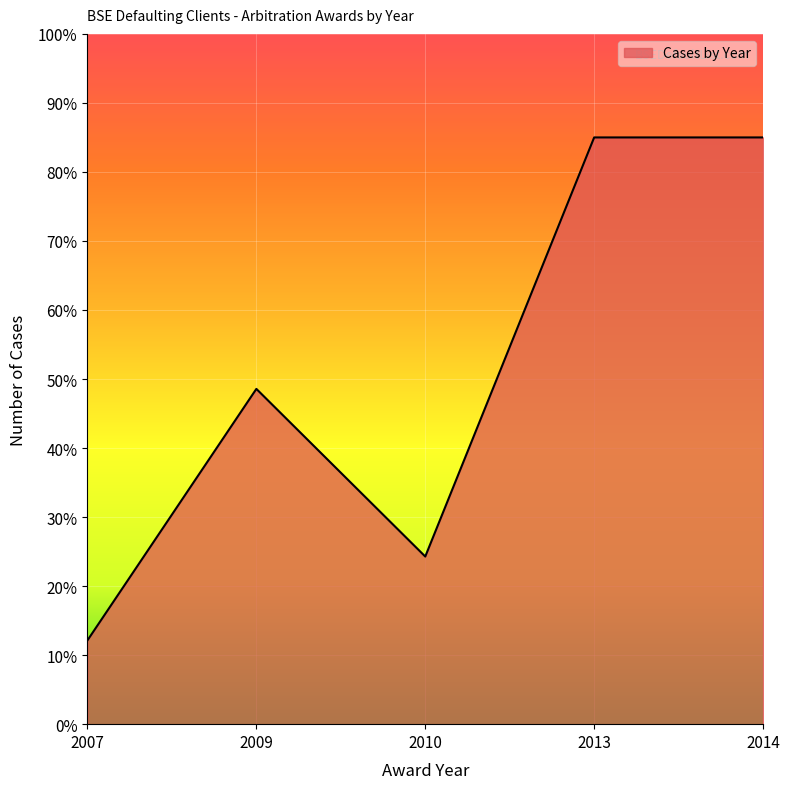

The value at 2013 is 137.4. True or false?

False